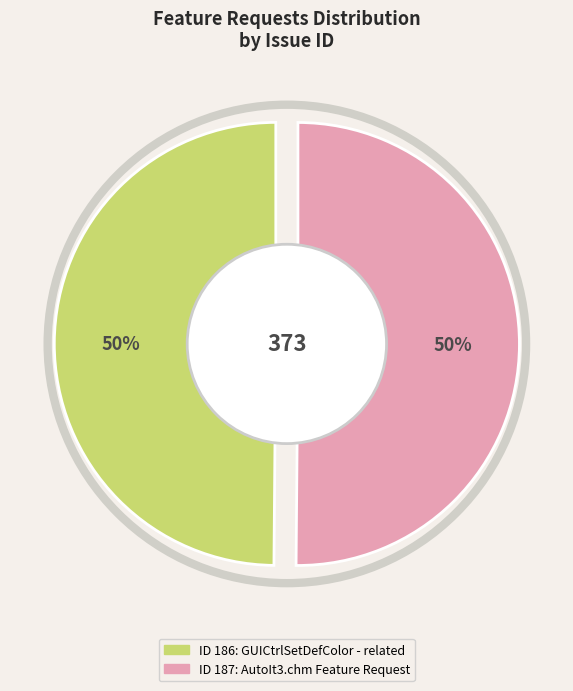

To the nearest percent, what percentage of the pie is GUICtrlSetDefColor - related?

50%